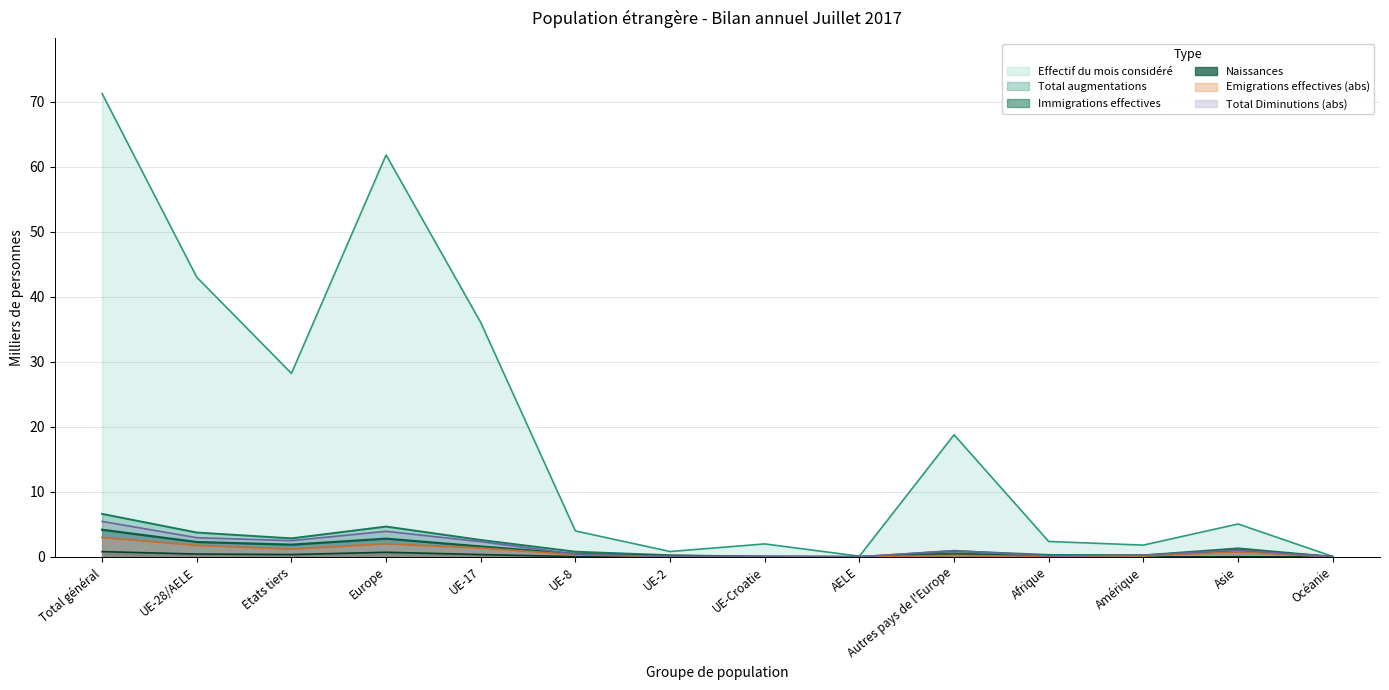

What is the difference between the highest and lowest values at UE-Croatie?

2.0